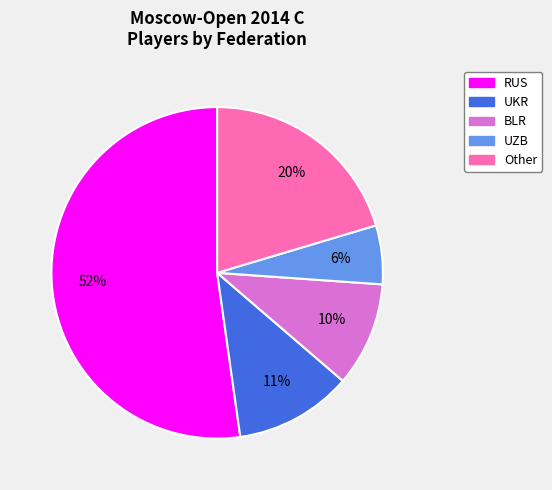

Count the number of slices in the pie.

5